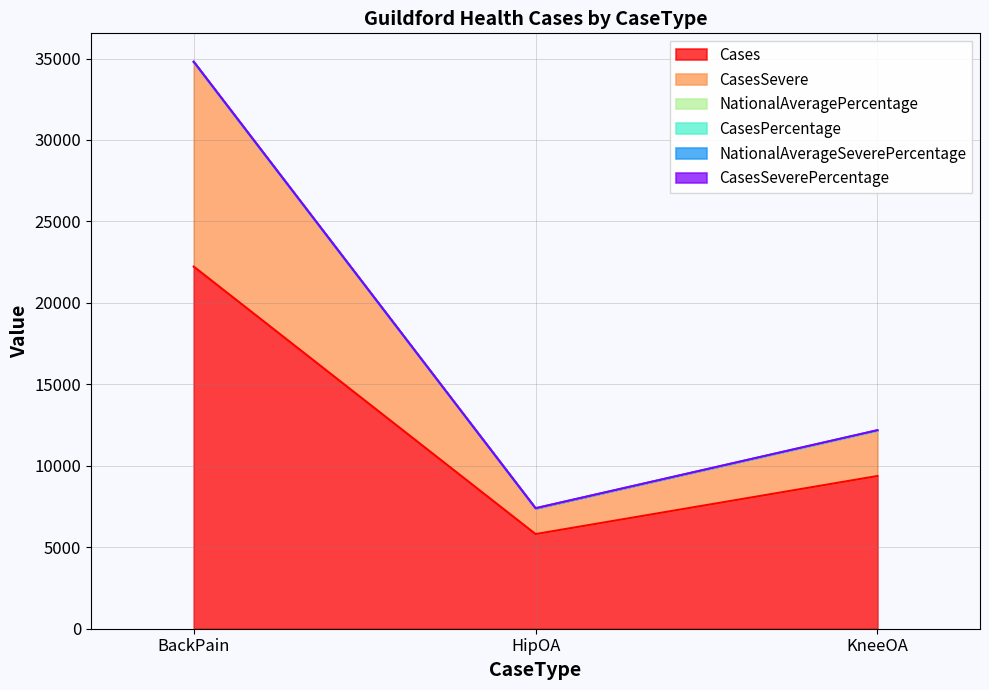

How many data points does each series have?

3